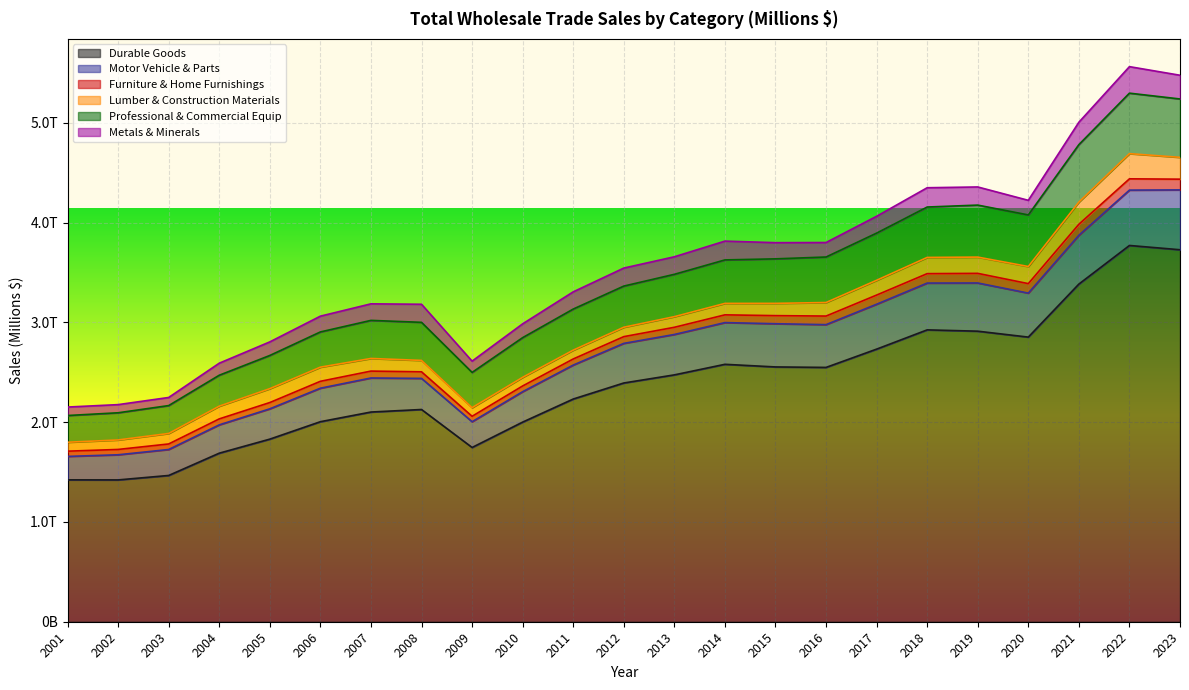

What is the value of the Durable Goods point at the 7th from the left?

2101969